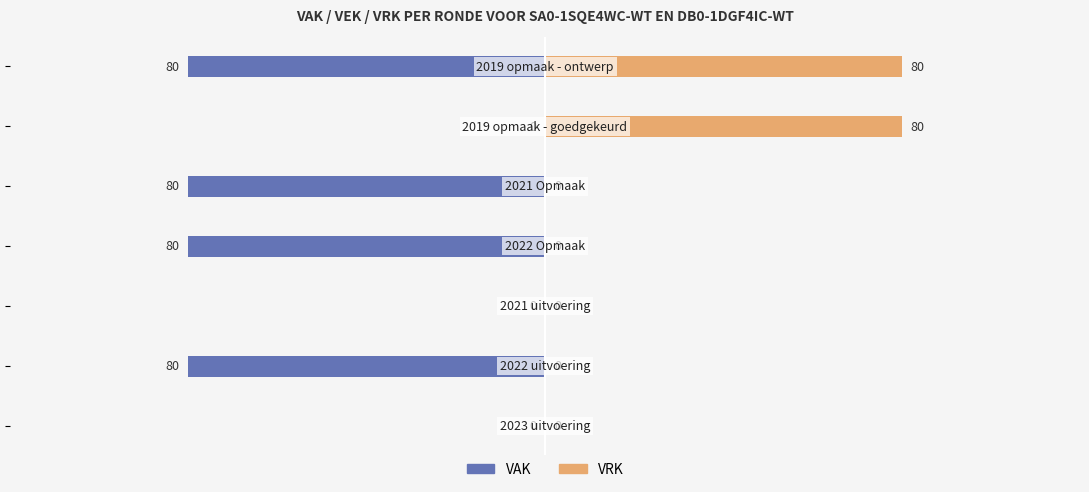

Count the VAK values in the range -80 to 0.

7